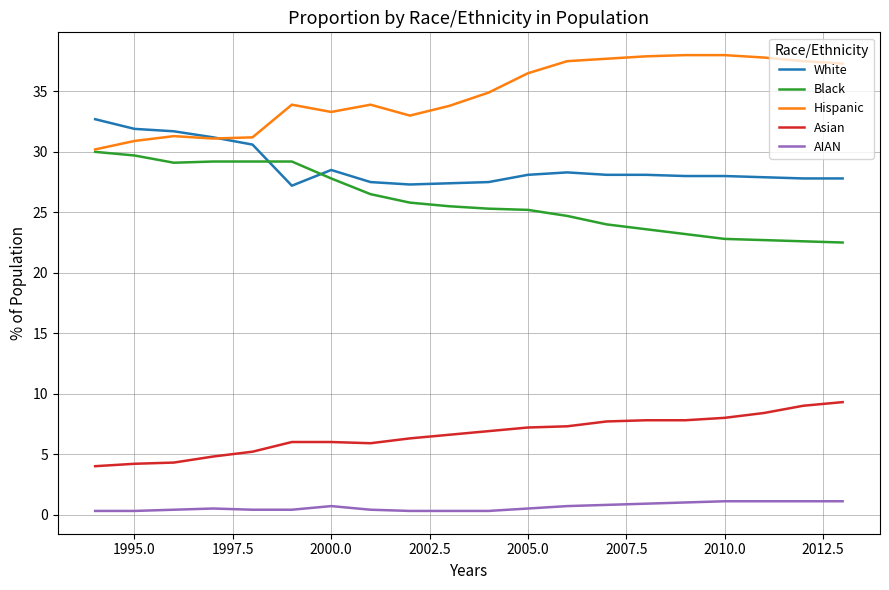

In Black, how many points are lower than both neighbors (excluding endpoints)?

1